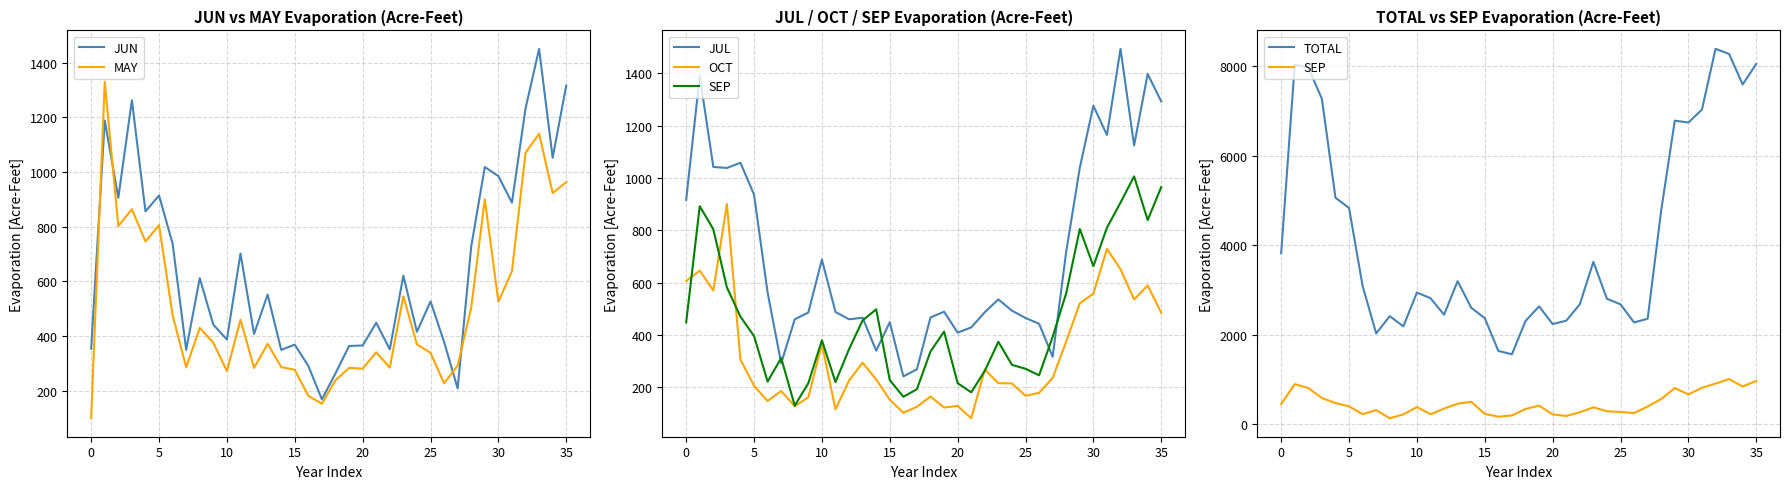

True or false: MAY has a value of 406 at 26.

False